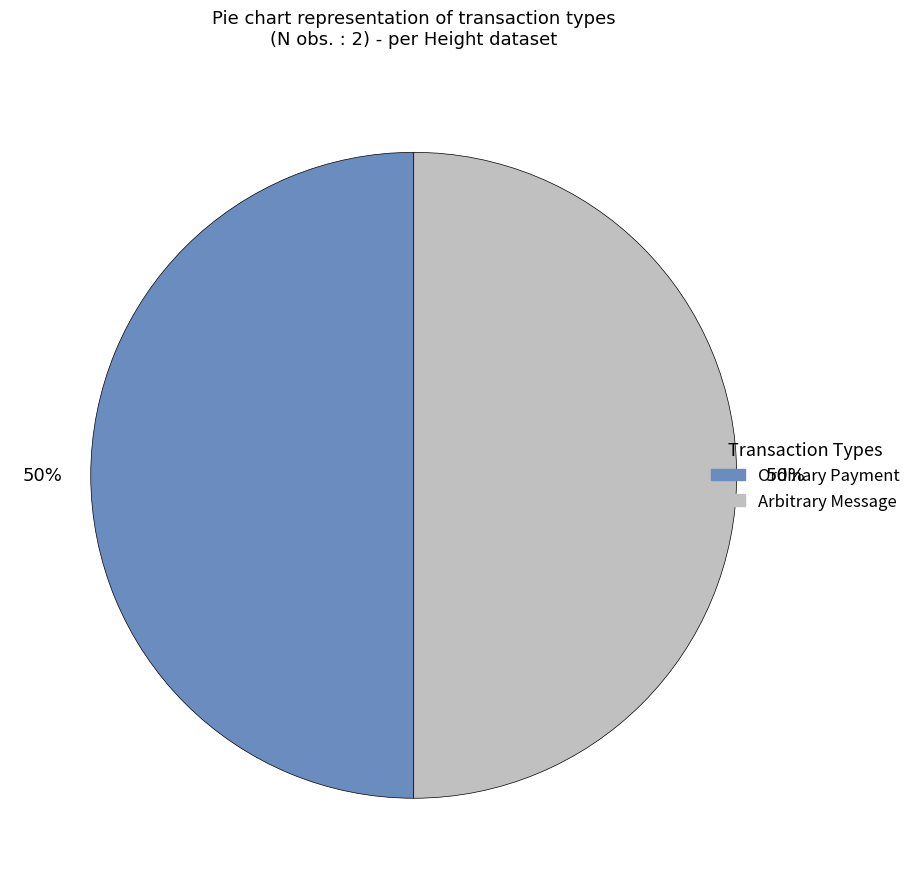

To the nearest percent, what is the average slice percentage?

50%